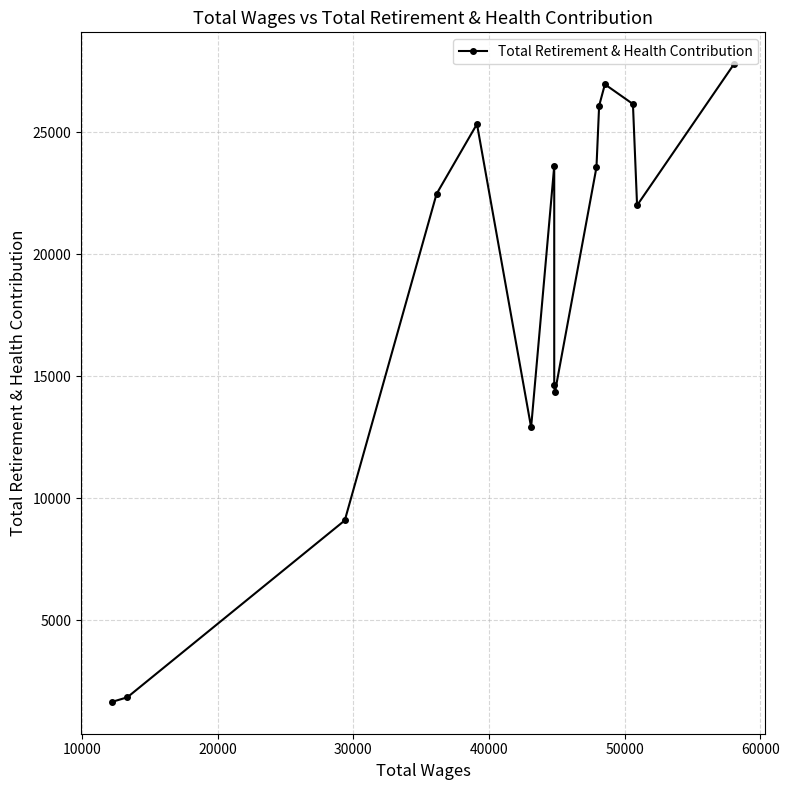

Count the number of data series in this chart.

1